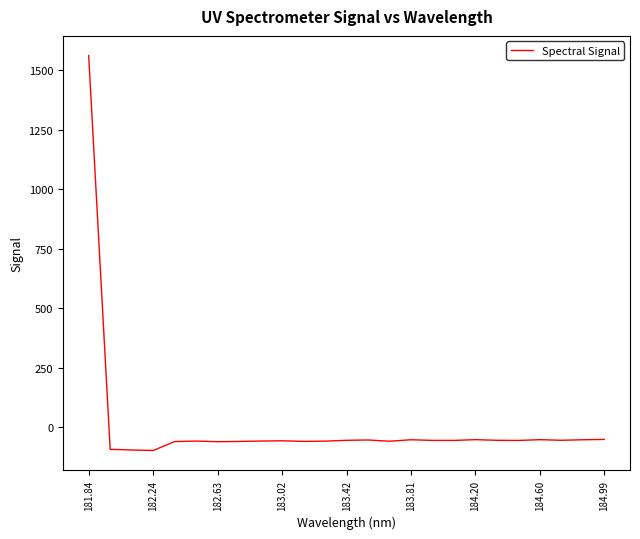

What is the difference between the maximum and minimum values?

1659.6